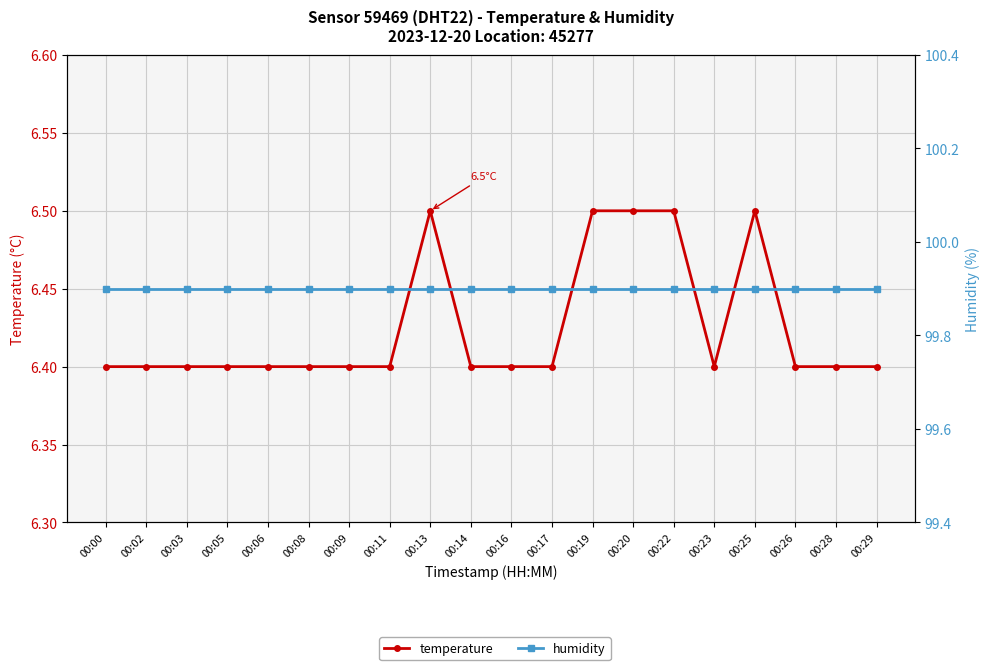

True or false: temperature has more than 2 points higher than both neighbors.

False